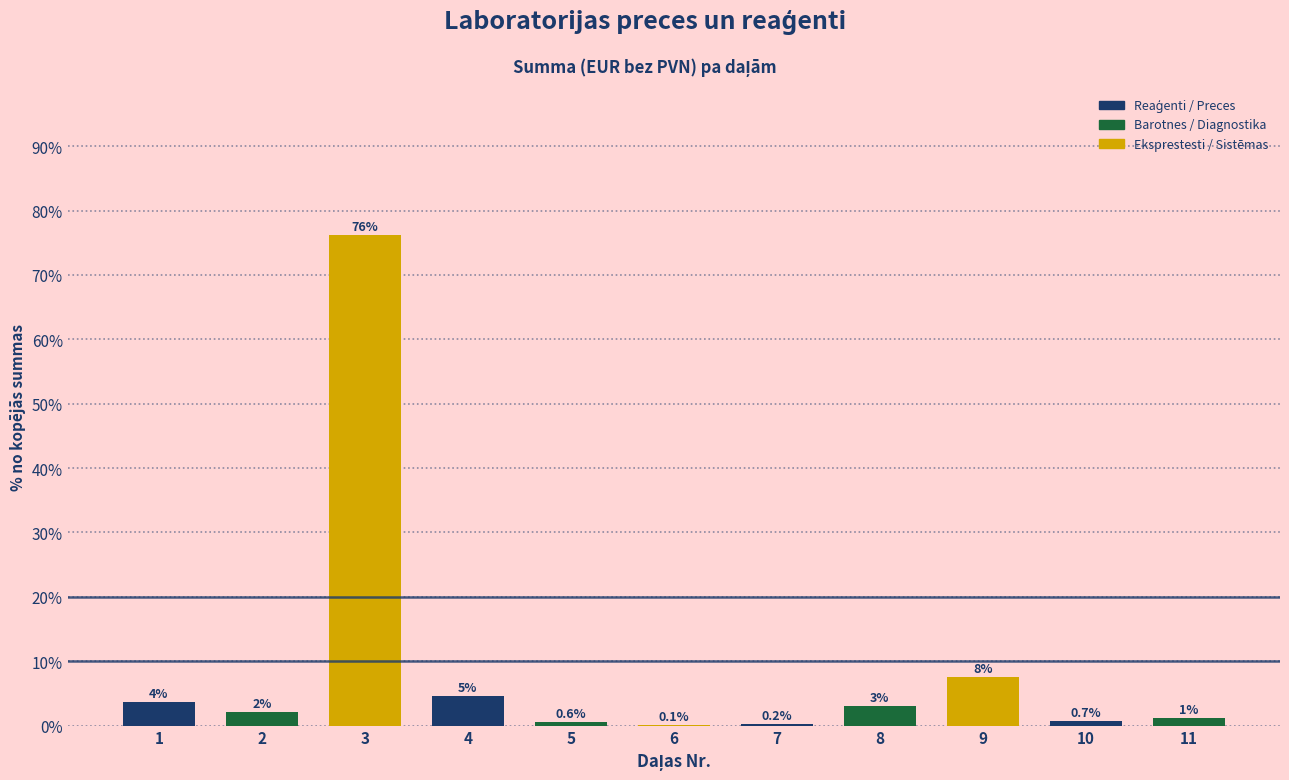

True or false: the data shows 0.7 at 10.

True